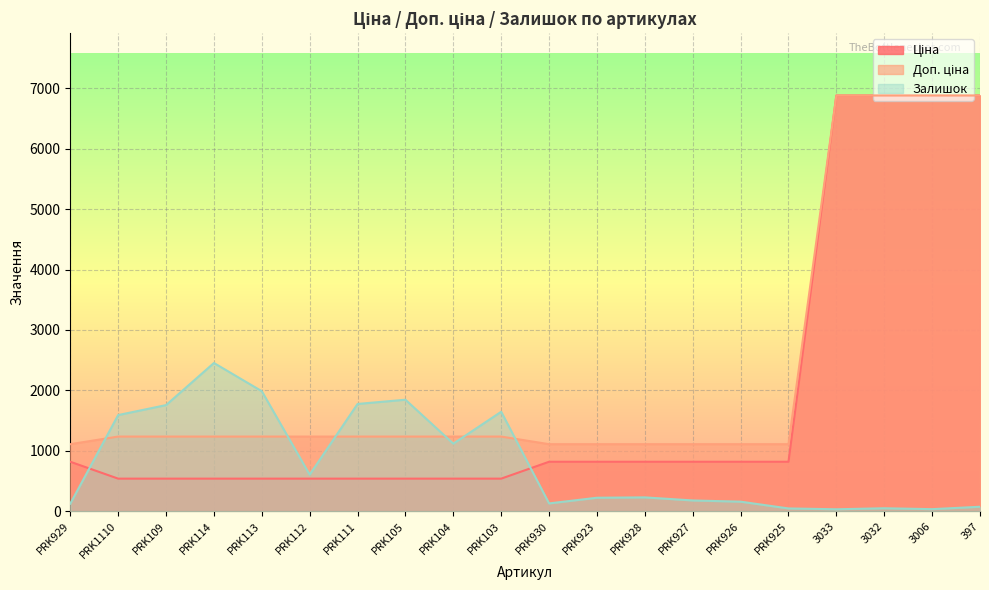

What is the average value of the Доп. ціна series?

2320.0